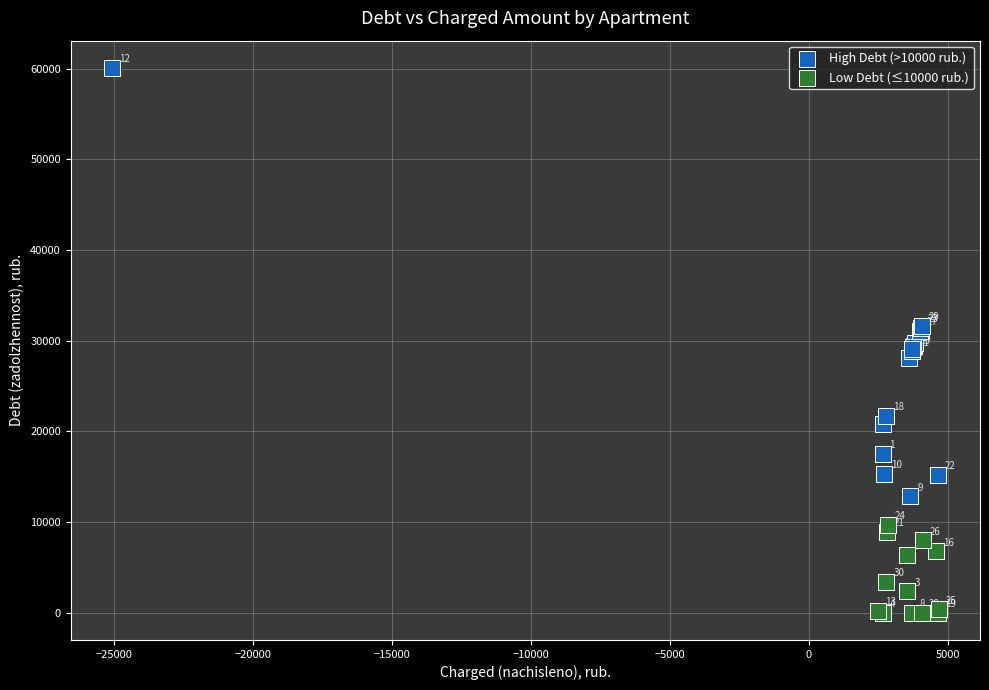

Which series has the widest spread of Y values?

High Debt (>10000 rub.)